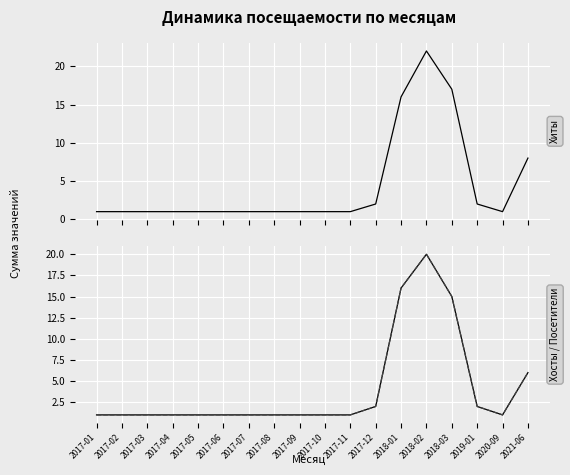

What are all the series names shown in the legend?

Хиты, Хосты, Посетители